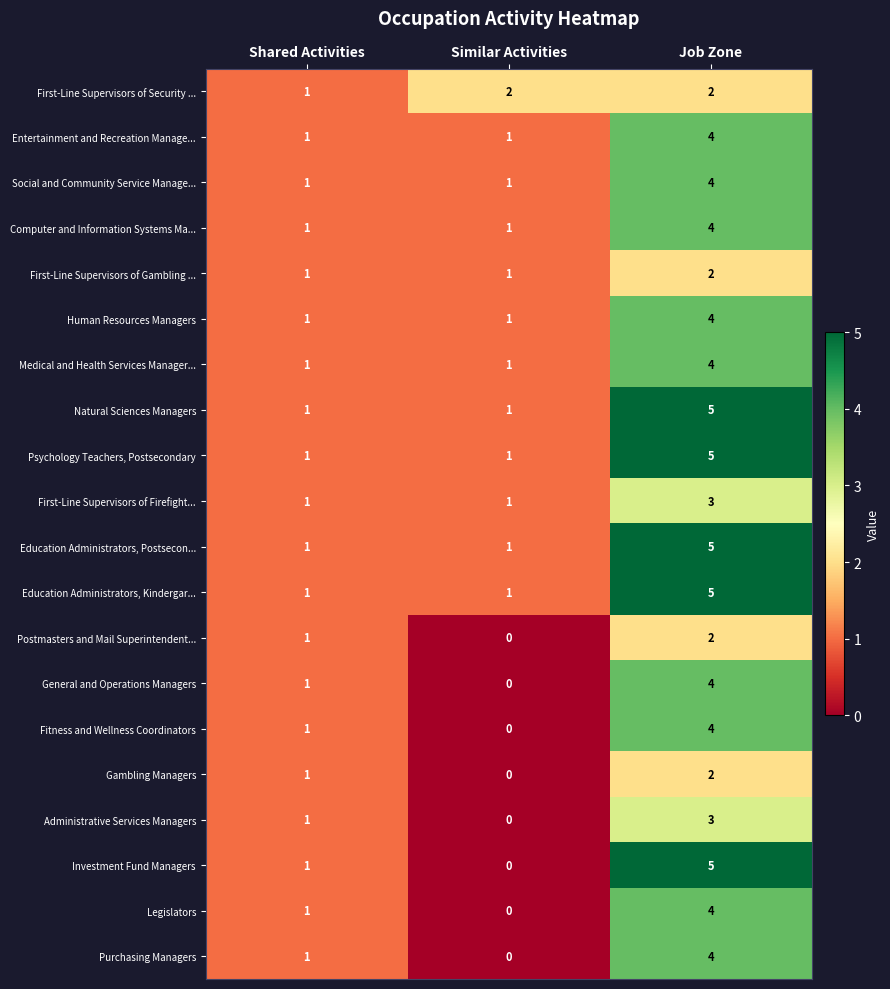

The value of Administrative Services Managers at Job Zone is 3. True or false?

True